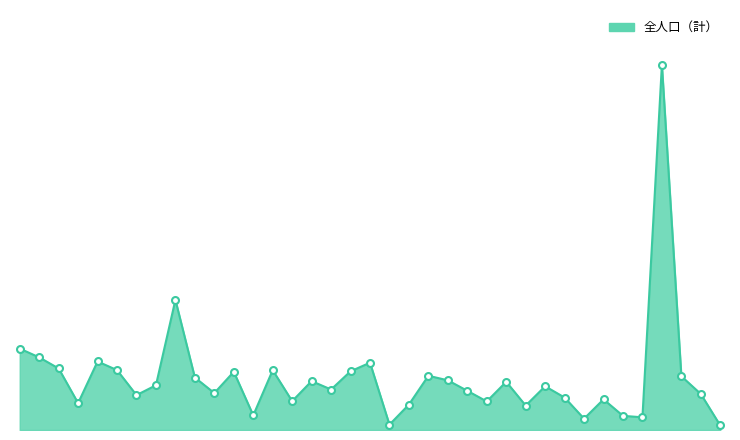

What is the value of the 31st point from the left?

1626